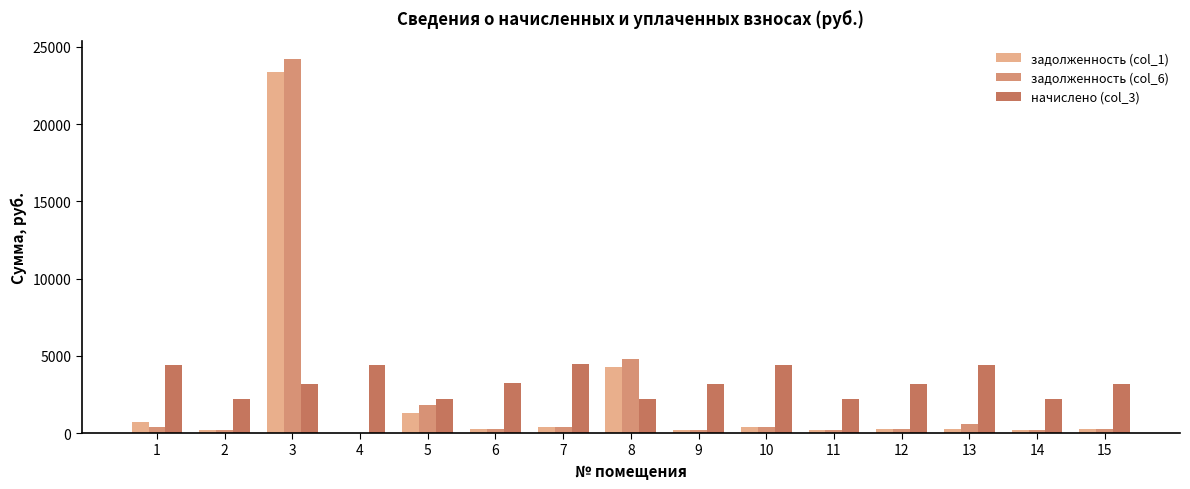

Is the value of задолженность (col_1) at 1 greater than the value of начислено (col_3) at 14?

No